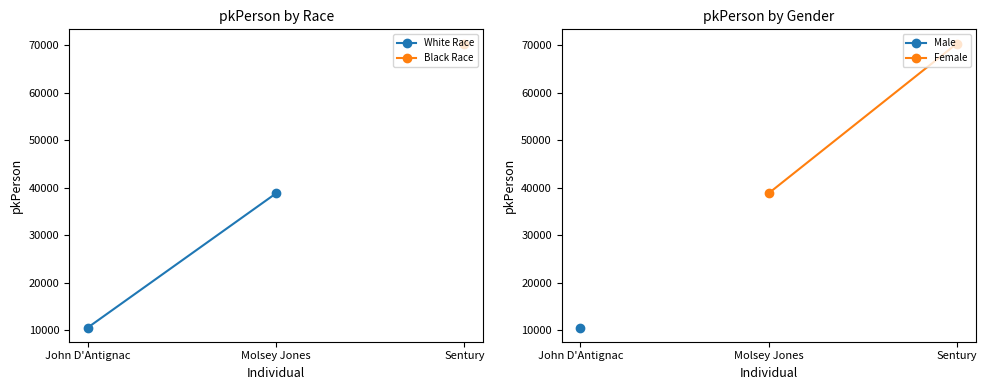

What is the label of the 2nd point from the left?

Molsey Jones